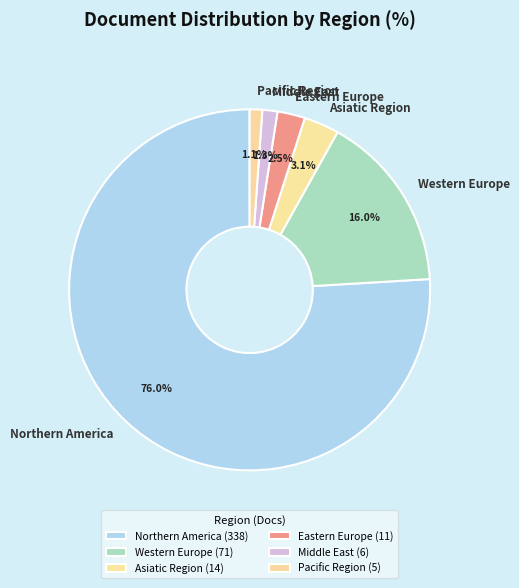

Combined, what portion of the pie is Pacific Region and Western Europe?

17.1%